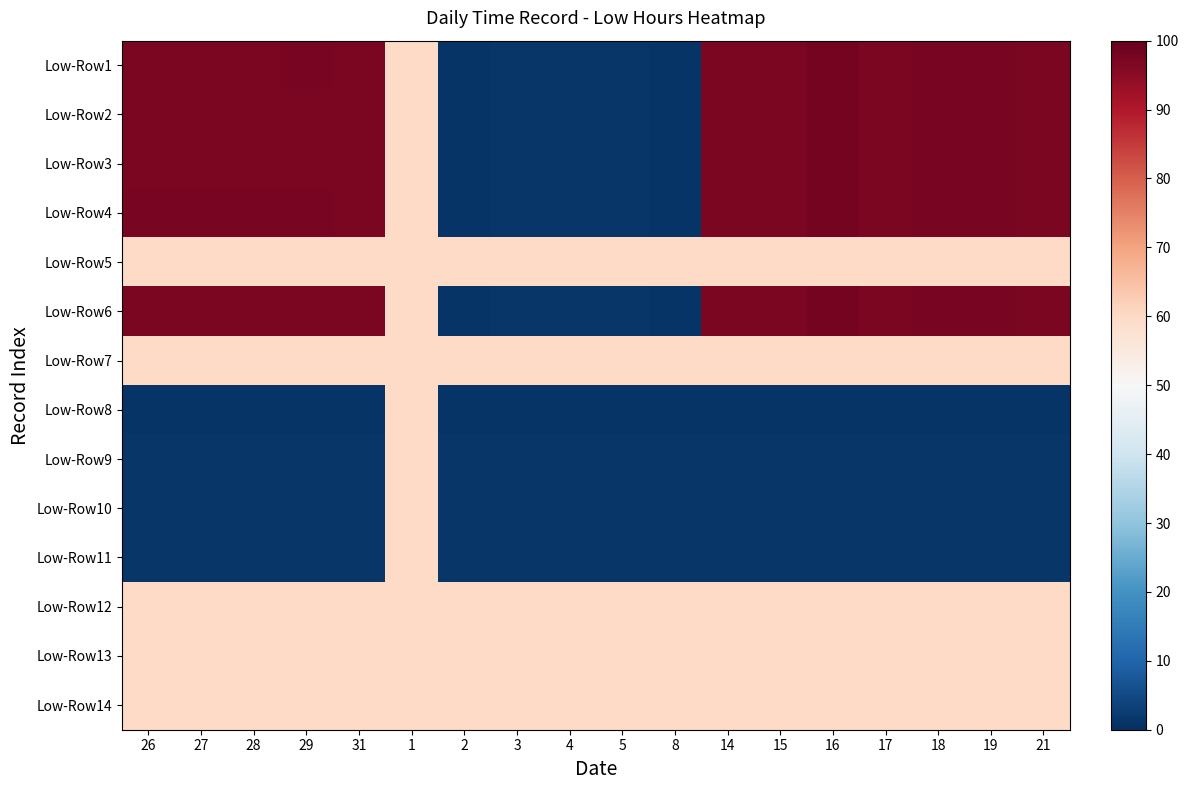

Reading left to right, extract all data points from this chart.

Low-Row1: 26=97.2	27=97.2	28=97.2	29=97.3	31=97.1	1=60.0	2=0.9	3=1.4	4=1.4	5=1.5	8=0.9	14=97.0	15=97.2	16=97.7	17=97.2	18=97.3	19=97.3	21=96.9
Low-Row2: 26=97.2	27=97.2	28=97.2	29=97.2	31=97.1	1=60.0	2=0.9	3=1.4	4=1.4	5=1.5	8=0.9	14=97.0	15=97.2	16=97.7	17=97.2	18=97.3	19=97.3	21=96.9
Low-Row3: 26=97.1	27=97.1	28=97.1	29=97.1	31=97.1	1=60.0	2=0.9	3=1.4	4=1.4	5=1.5	8=0.9	14=97.0	15=97.2	16=97.7	17=97.2	18=97.3	19=97.3	21=96.9
Low-Row4: 26=97.3	27=97.3	28=97.3	29=97.3	31=97.1	1=60.0	2=0.9	3=1.4	4=1.4	5=1.5	8=0.9	14=97.0	15=97.2	16=97.7	17=97.2	18=97.3	19=97.3	21=96.9
Low-Row5: 26=60.0	27=60.0	28=60.0	29=60.0	31=60.0	1=60.0	2=60.0	3=60.0	4=60.0	5=60.0	8=60.0	14=60.0	15=60.0	16=60.0	17=60.0	18=60.0	19=60.0	21=60.0
Low-Row6: 26=97.1	27=97.1	28=97.1	29=97.1	31=97.1	1=60.0	2=0.9	3=1.4	4=1.4	5=1.5	8=0.9	14=97.0	15=97.2	16=97.7	17=97.2	18=97.3	19=97.3	21=96.9
Low-Row7: 26=60.0	27=60.0	28=60.0	29=60.0	31=60.0	1=60.0	2=60.0	3=60.0	4=60.0	5=60.0	8=60.0	14=60.0	15=60.0	16=60.0	17=60.0	18=60.0	19=60.0	21=60.0
Low-Row8: 26=0.9	27=0.9	28=0.9	29=0.9	31=0.9	1=60.0	2=0.9	3=0.9	4=0.9	5=0.9	8=0.9	14=0.9	15=0.9	16=0.9	17=0.9	18=0.9	19=0.9	21=0.9
Low-Row9: 26=1.4	27=1.4	28=1.4	29=1.4	31=1.4	1=60.0	2=1.4	3=1.4	4=1.4	5=1.4	8=1.4	14=1.4	15=1.4	16=1.4	17=1.4	18=1.4	19=1.4	21=1.4
Low-Row10: 26=1.4	27=1.4	28=1.4	29=1.4	31=1.4	1=60.0	2=1.4	3=1.4	4=1.4	5=1.4	8=1.4	14=1.4	15=1.4	16=1.4	17=1.4	18=1.4	19=1.4	21=1.4
Low-Row11: 26=1.5	27=1.5	28=1.5	29=1.5	31=1.5	1=60.0	2=1.5	3=1.5	4=1.5	5=1.5	8=1.5	14=1.5	15=1.5	16=1.5	17=1.5	18=1.5	19=1.5	21=1.5
Low-Row12: 26=60.0	27=60.0	28=60.0	29=60.0	31=60.0	1=60.0	2=60.0	3=60.0	4=60.0	5=60.0	8=60.0	14=60.0	15=60.0	16=60.0	17=60.0	18=60.0	19=60.0	21=60.0
Low-Row13: 26=60.0	27=60.0	28=60.0	29=60.0	31=60.0	1=60.0	2=60.0	3=60.0	4=60.0	5=60.0	8=60.0	14=60.0	15=60.0	16=60.0	17=60.0	18=60.0	19=60.0	21=60.0
Low-Row14: 26=60.0	27=60.0	28=60.0	29=60.0	31=60.0	1=60.0	2=60.0	3=60.0	4=60.0	5=60.0	8=60.0	14=60.0	15=60.0	16=60.0	17=60.0	18=60.0	19=60.0	21=60.0